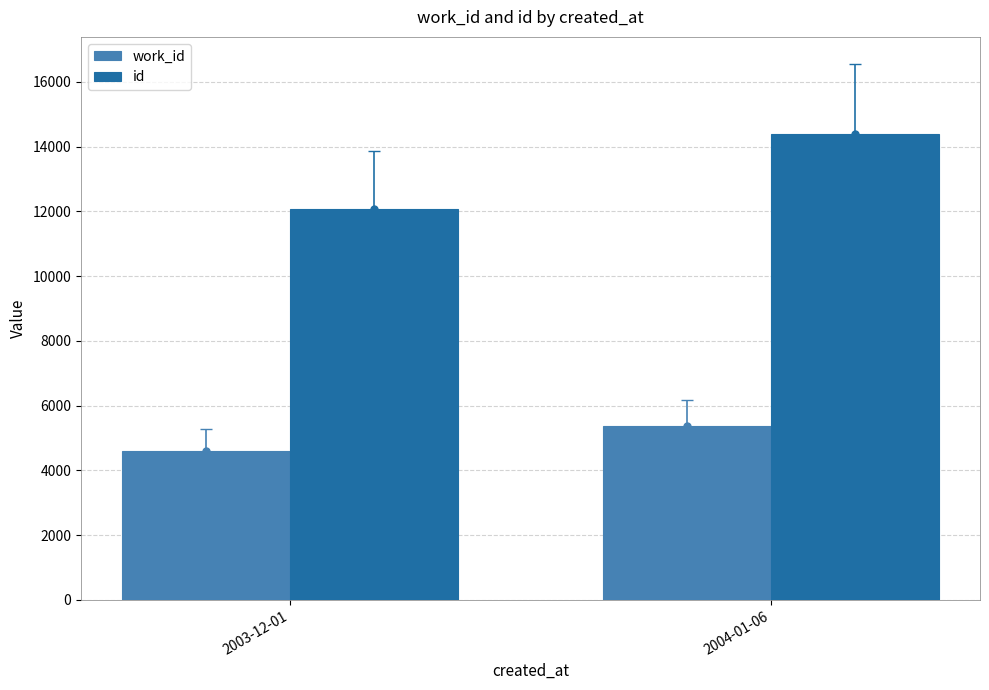

True or false: work_id has a value of 3624 at 2004-01-06.

False